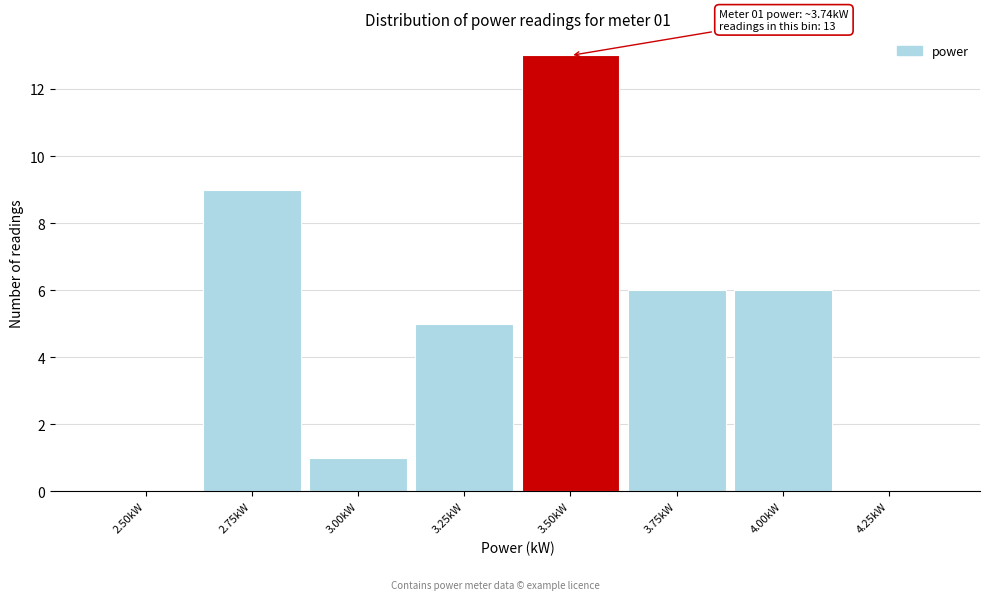

Reading left to right, what are all the values shown in this chart?

2.50kW=0	2.75kW=9	3.00kW=1	3.25kW=5	3.50kW=13	3.75kW=6	4.00kW=6	4.25kW=0